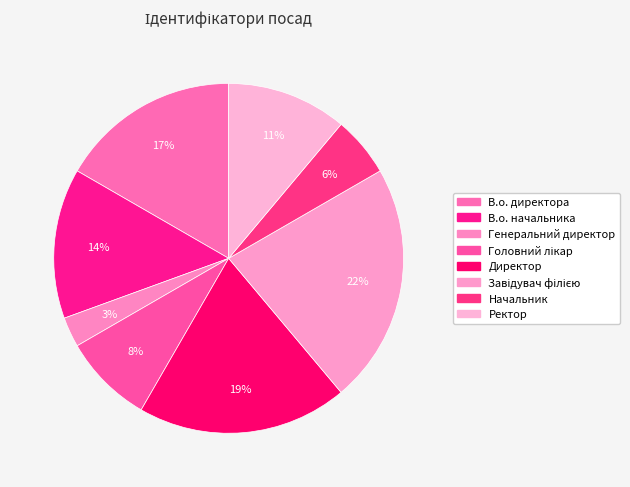

Count the number of slices in the pie.

8